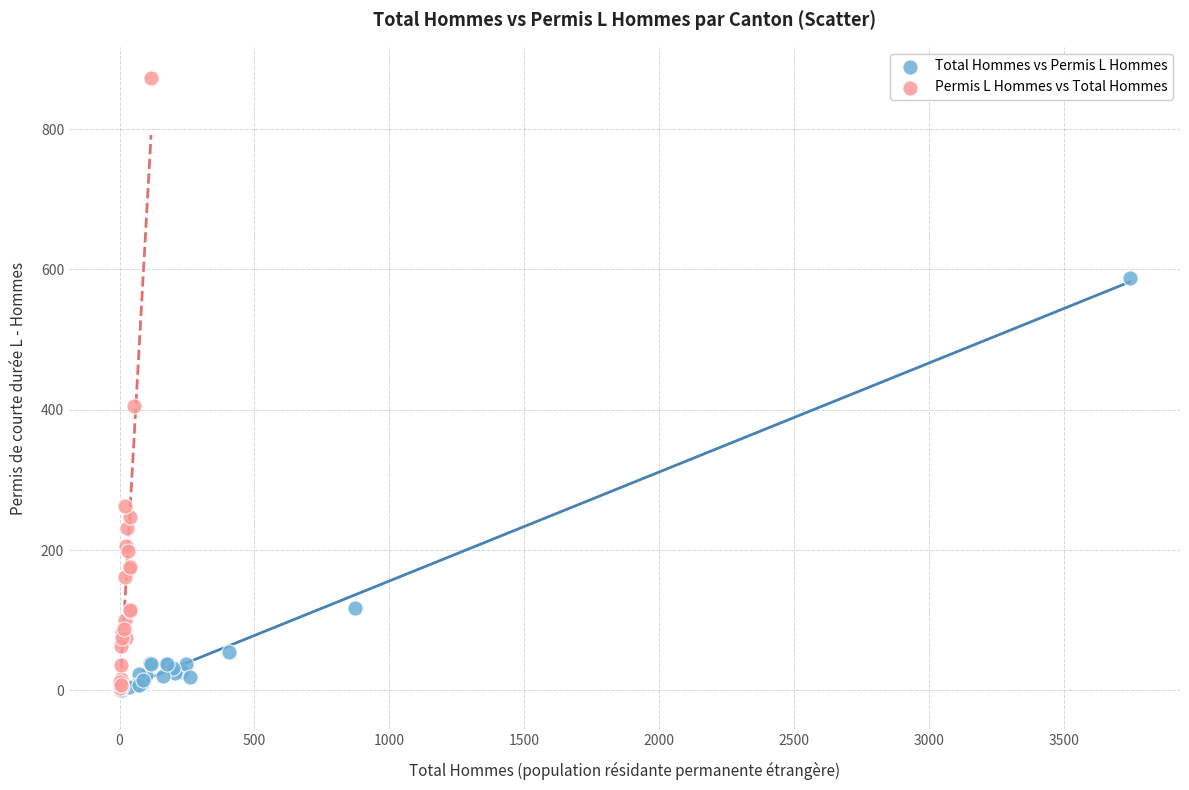

Which series has the widest spread of Y values?

Permis L Hommes vs Total Hommes